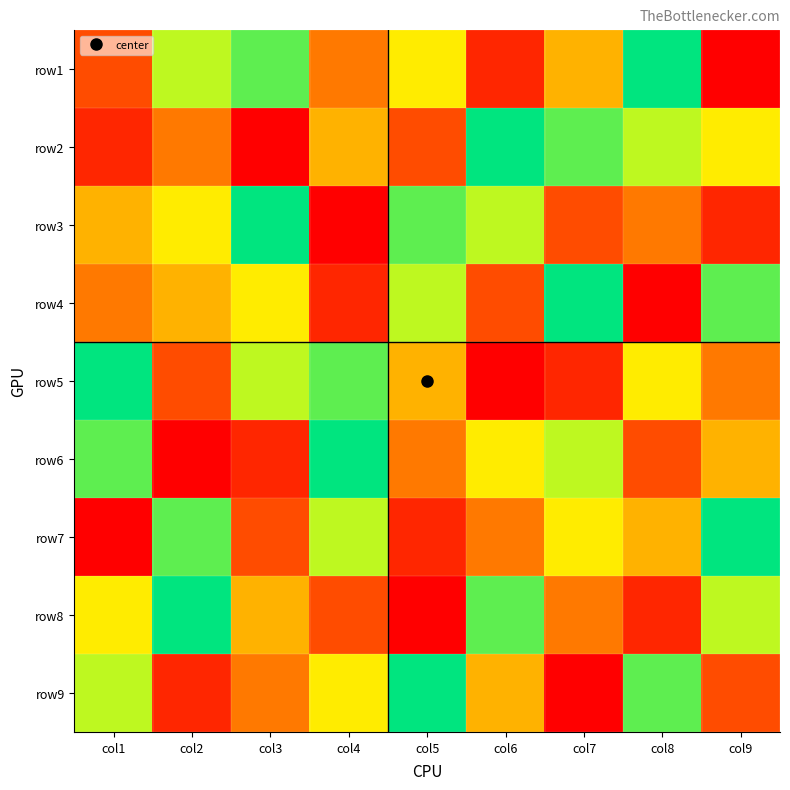

What is the total value across all series at col4?

45